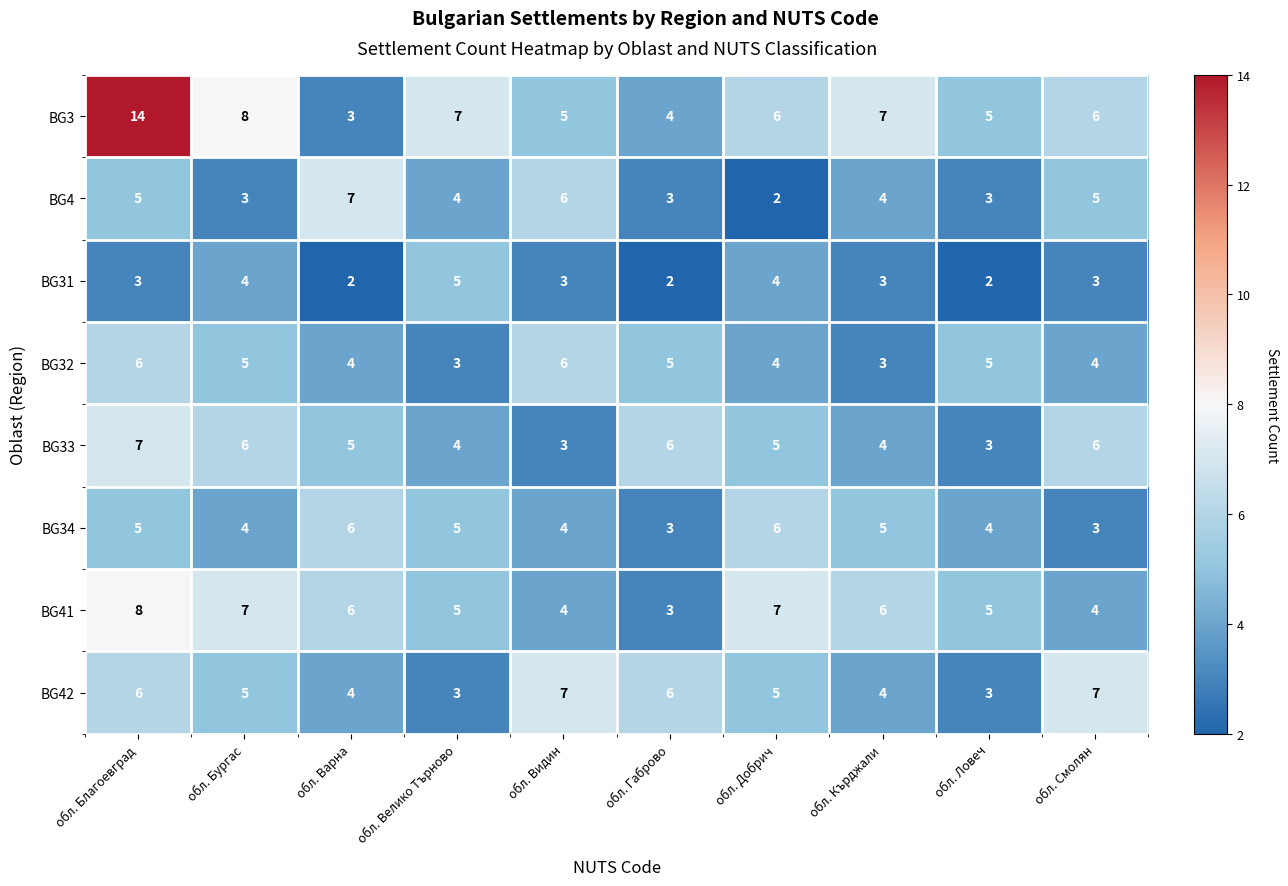

At which category is the sum across all series the highest?

обл. Благоевград